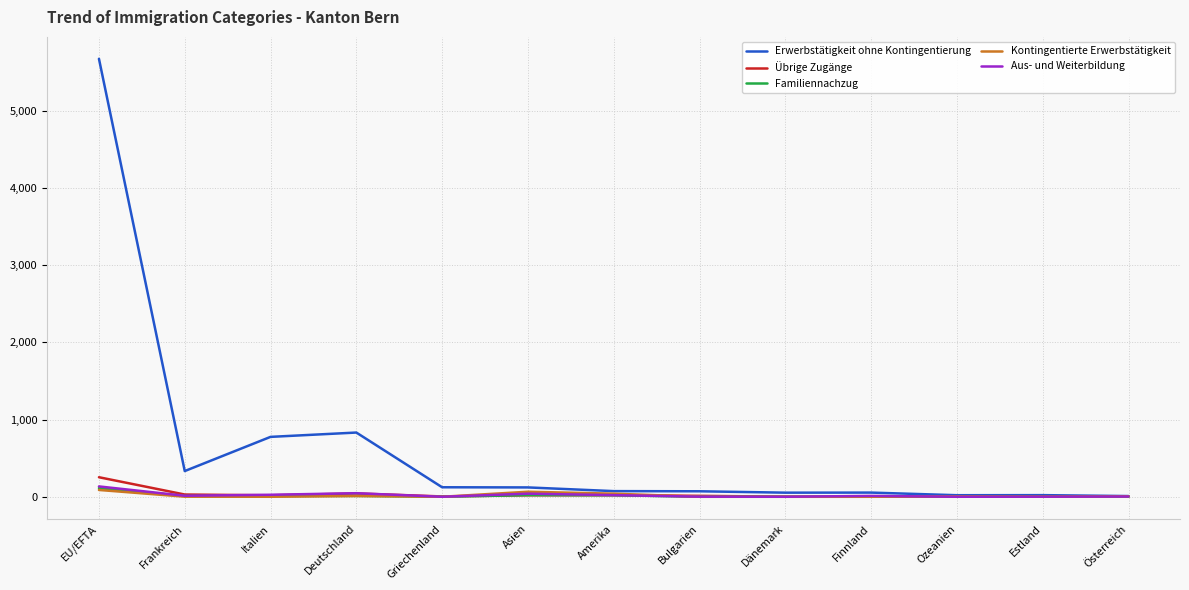

What is the difference between the second highest and minimum values in the Kontingentierte Erwerbstätigkeit series?

65